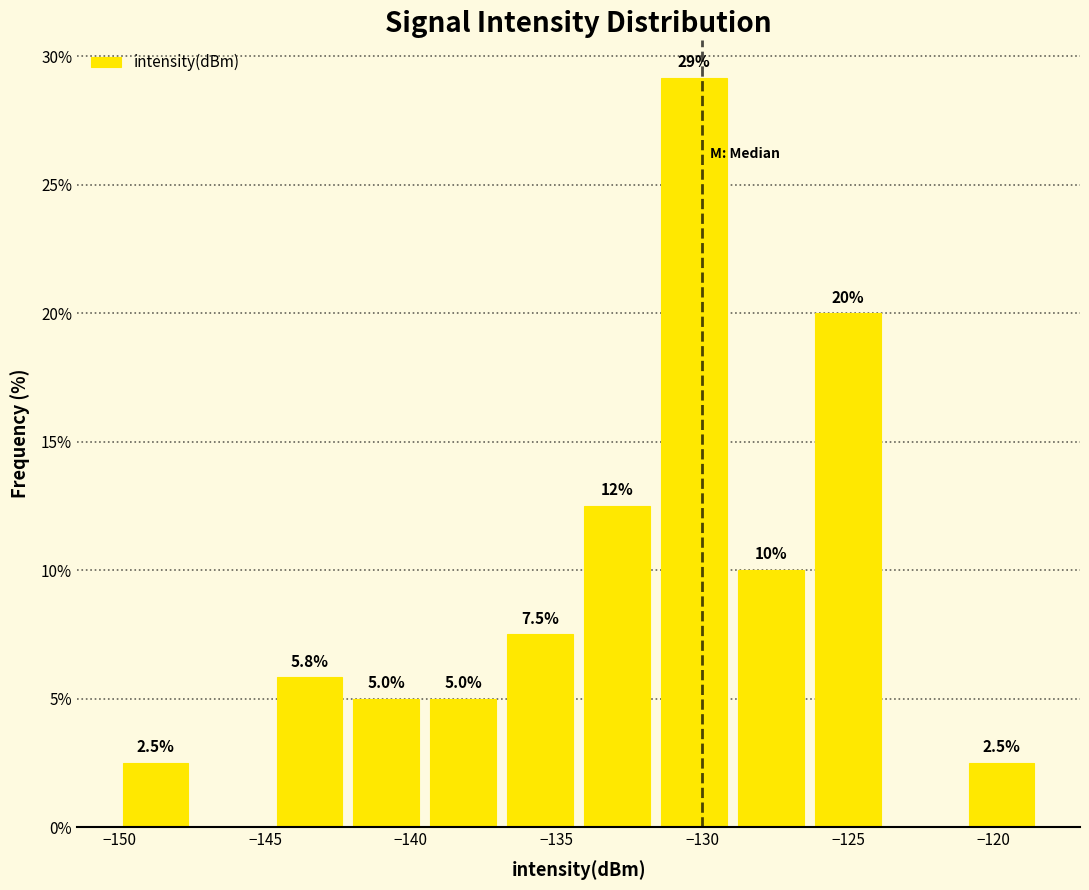

Which range on the x-axis has the tallest bar?

-131.5 to -129.0